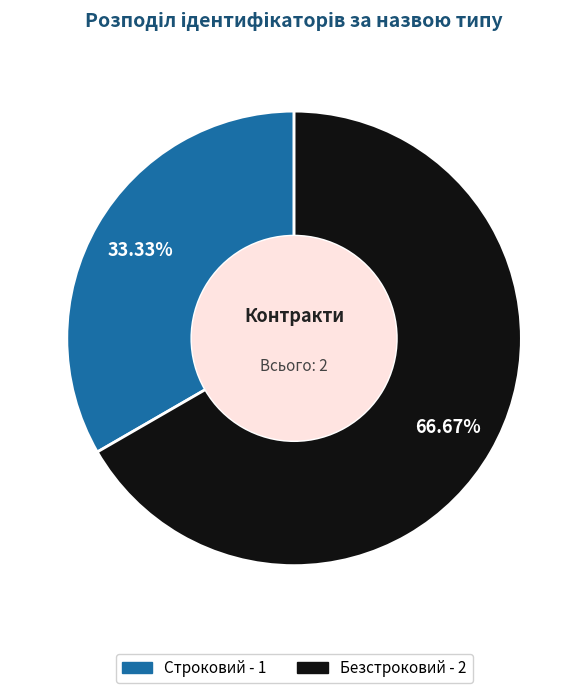

To the nearest percent, what is the average slice percentage?

50%